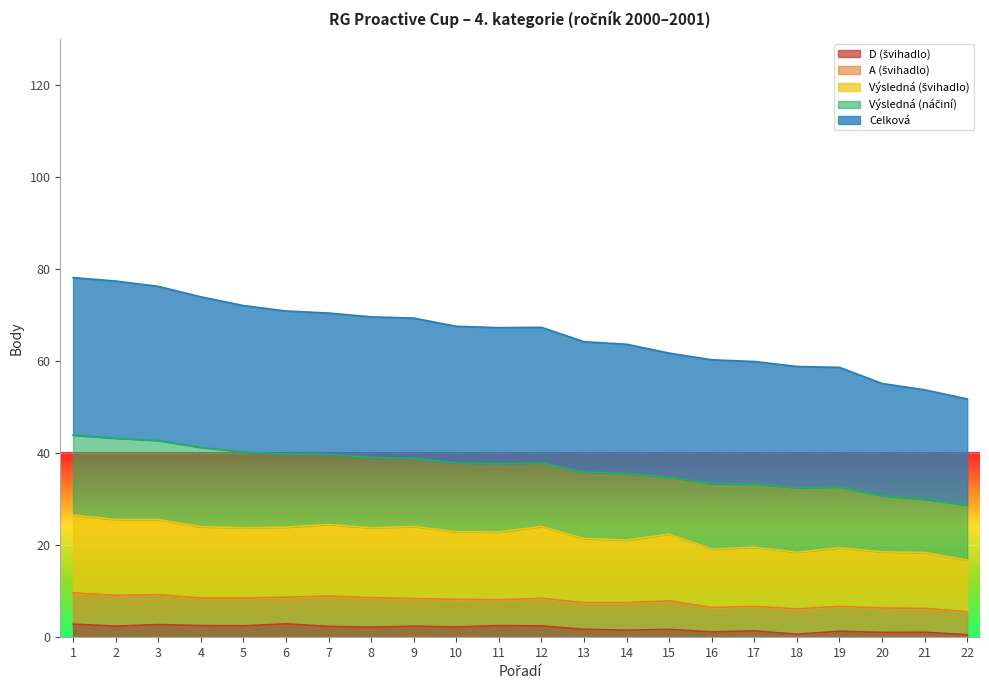

Which series has the largest range (max minus min)?

Celková